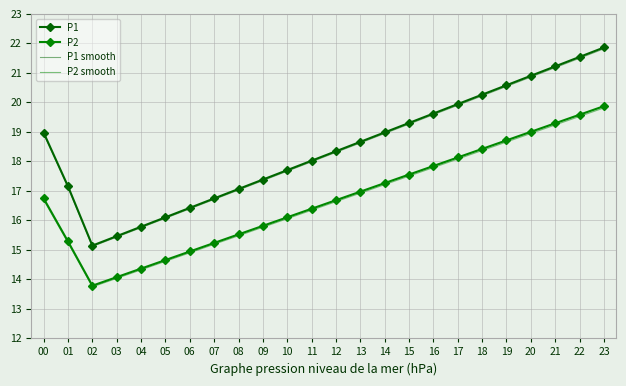

At which label does P2 smooth first exceed 16?

00